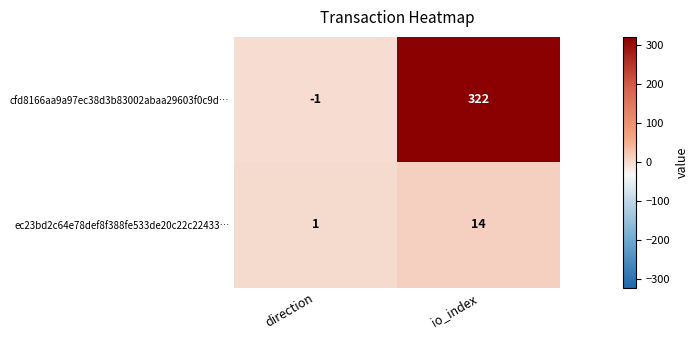

Reading left to right, list all the values displayed in this chart.

cfd8166aa9a97ec38d3b83002abaa29603f0c9d…: direction=-1	io_index=322
ec23bd2c64e78def8f388fe533de20c22c22433…: direction=1	io_index=14